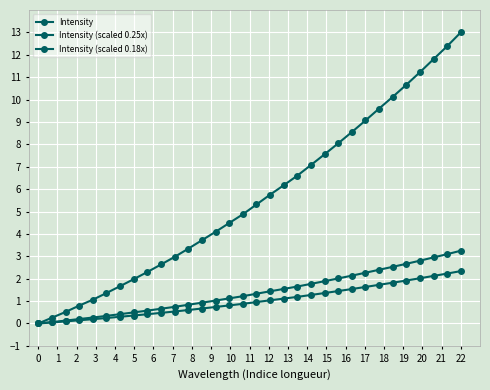

How many lines are shown in the chart?

3